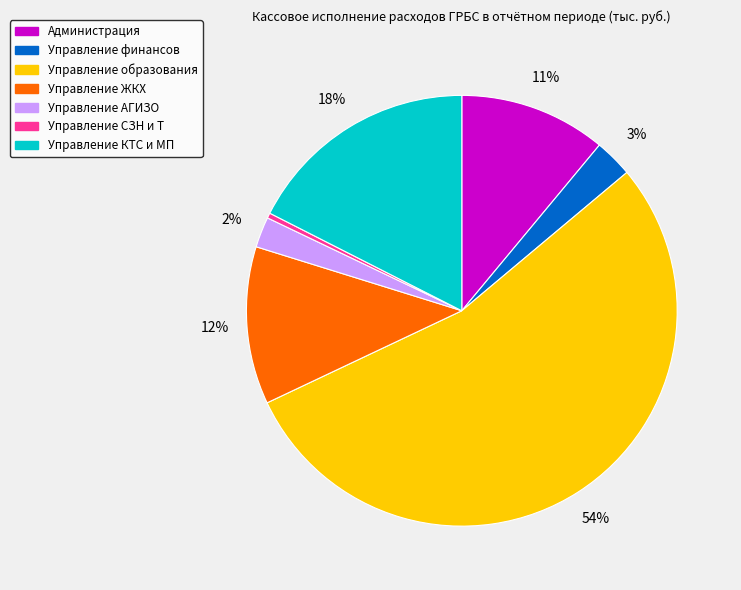

Combined, do Управление АГИЗО and Управление финансов account for over 50%?

No